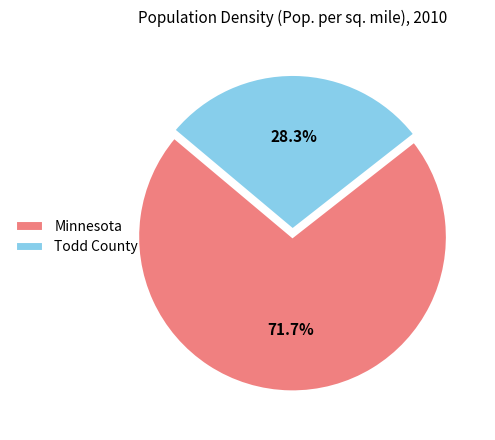

What is the majority slice?

Minnesota